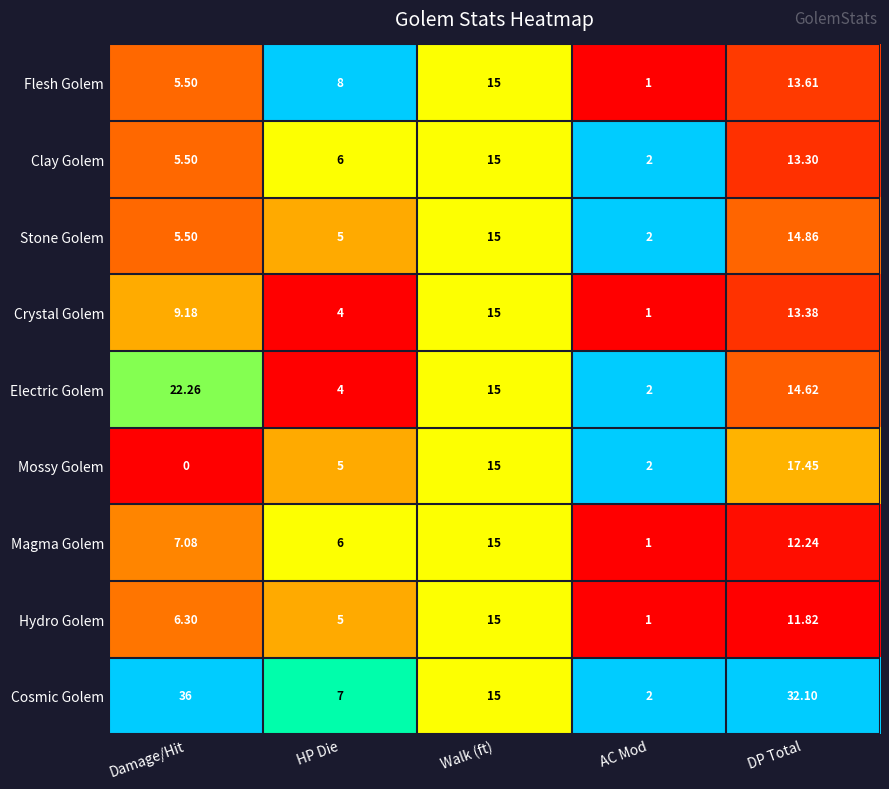

Which category has the highest value in the Stone Golem series?

Walk (ft)